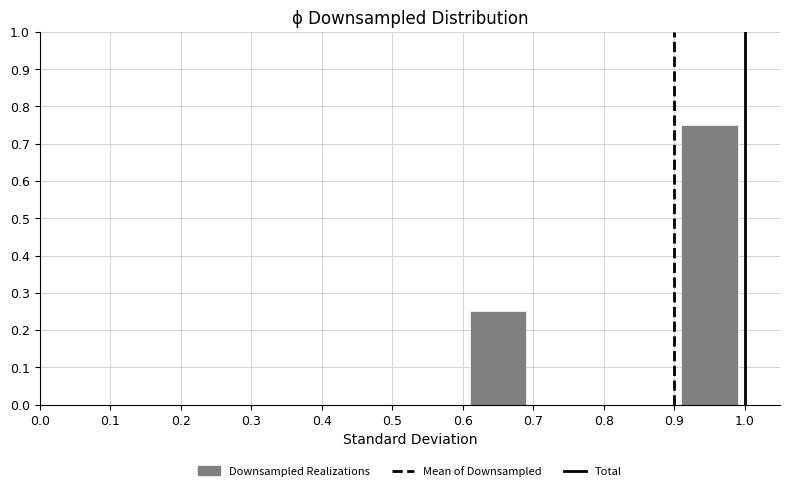

Reading left to right, list every bar in this chart as the range it spans on the x-axis followed by its height. The values are not printed on the chart, so give them approximately, as read against the axis.

0.0 to 0.1: 0
0.1 to 0.2: 0
0.2 to 0.3: 0
0.3 to 0.4: 0
0.4 to 0.5: 0
0.5 to 0.6: 0
0.6 to 0.7: 0.25
0.7 to 0.8: 0
0.8 to 0.9: 0
0.9 to 1.0: 0.75